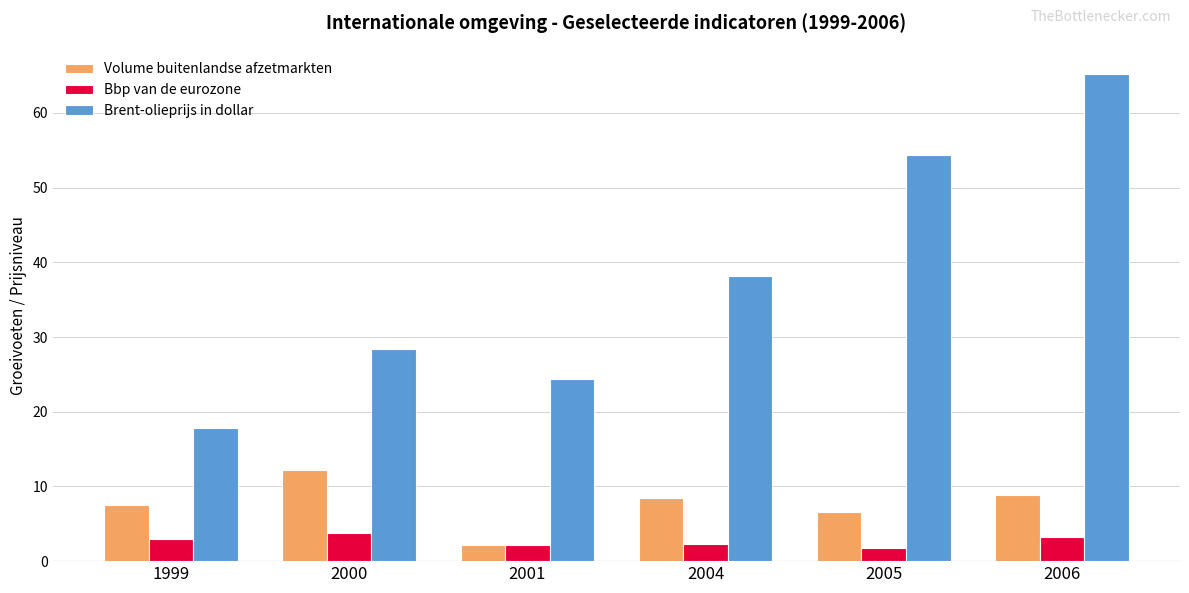

What is the spread (max minus min) of values at 2004?

35.9